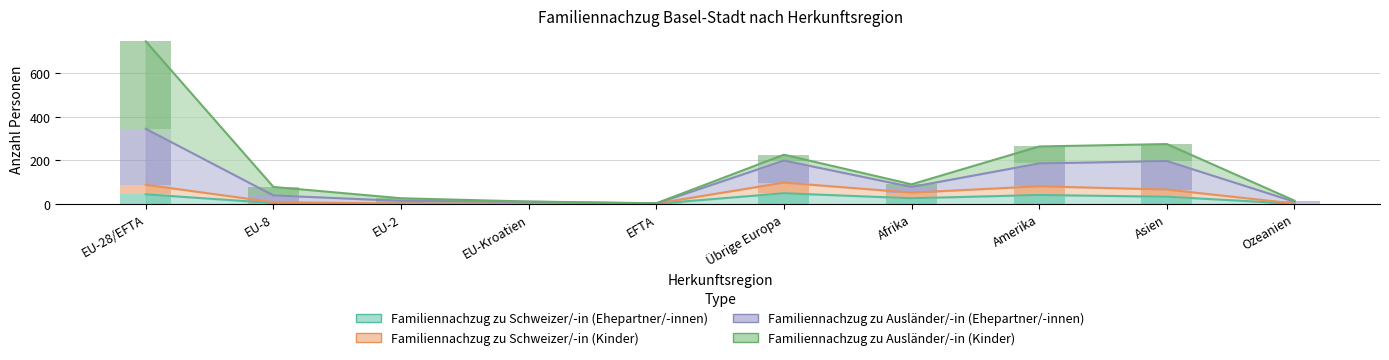

Which category has the highest value across all series?

EU-28/EFTA